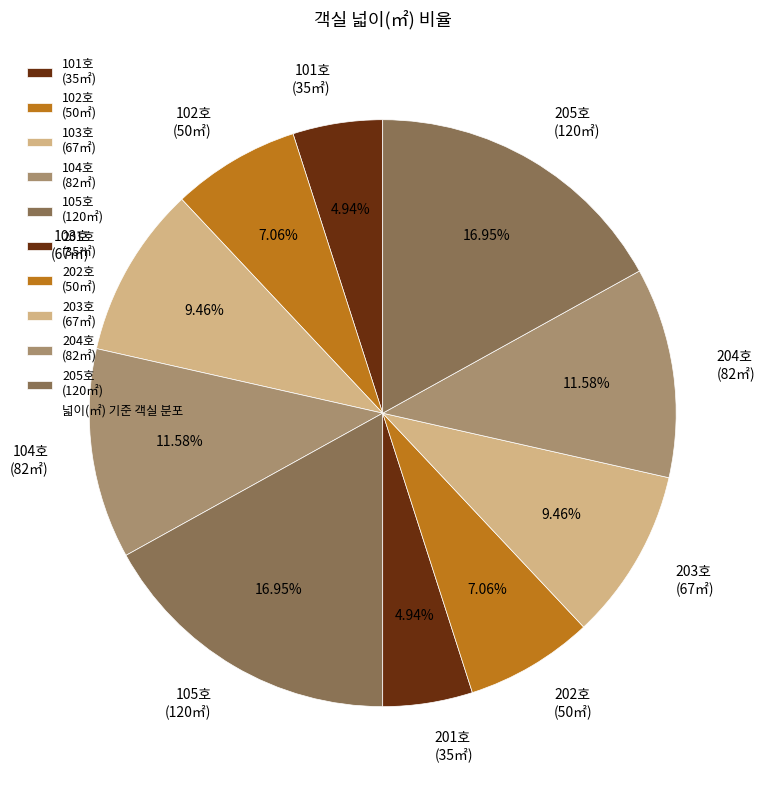

Which has a higher value, 101호 (35㎡) or 102호 (50㎡)?

102호 (50㎡)